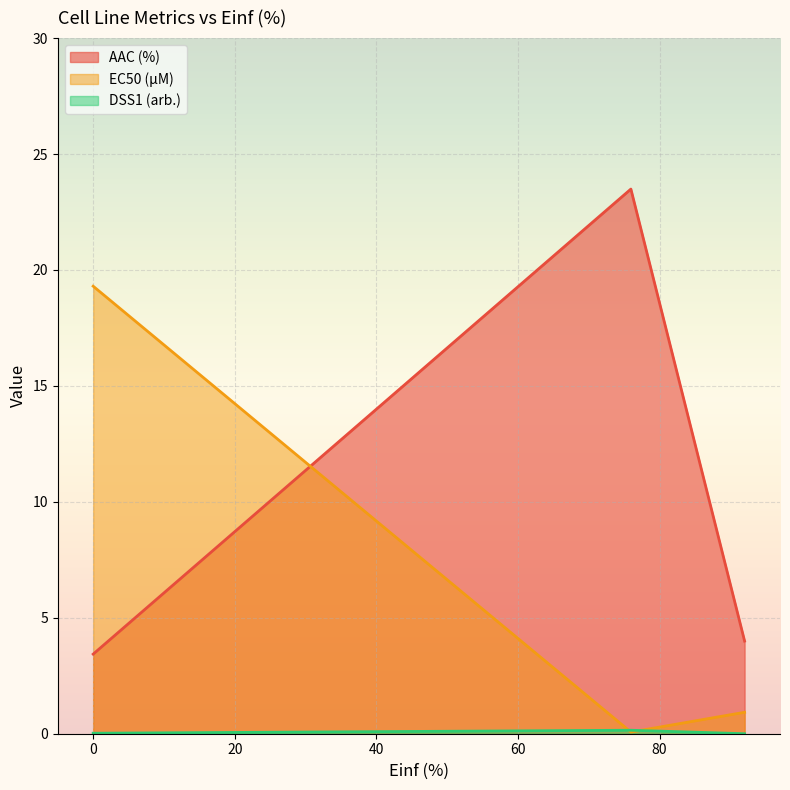

How many data points in DSS1 (arb.) are above 0?

2